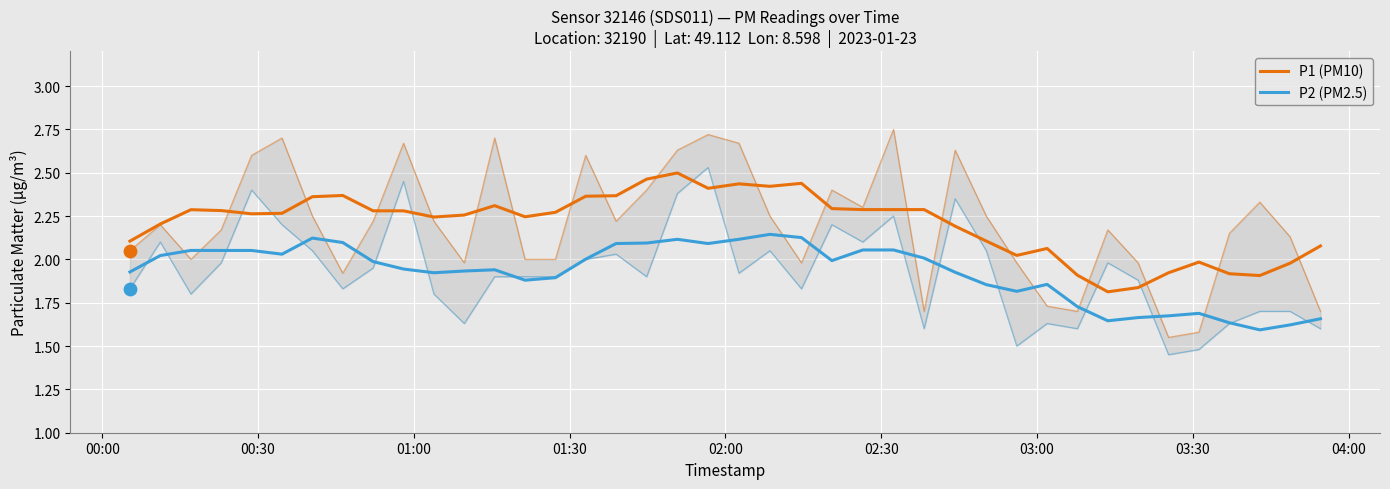

What are all the series names shown in the legend?

P1 (PM10), P2 (PM2.5)